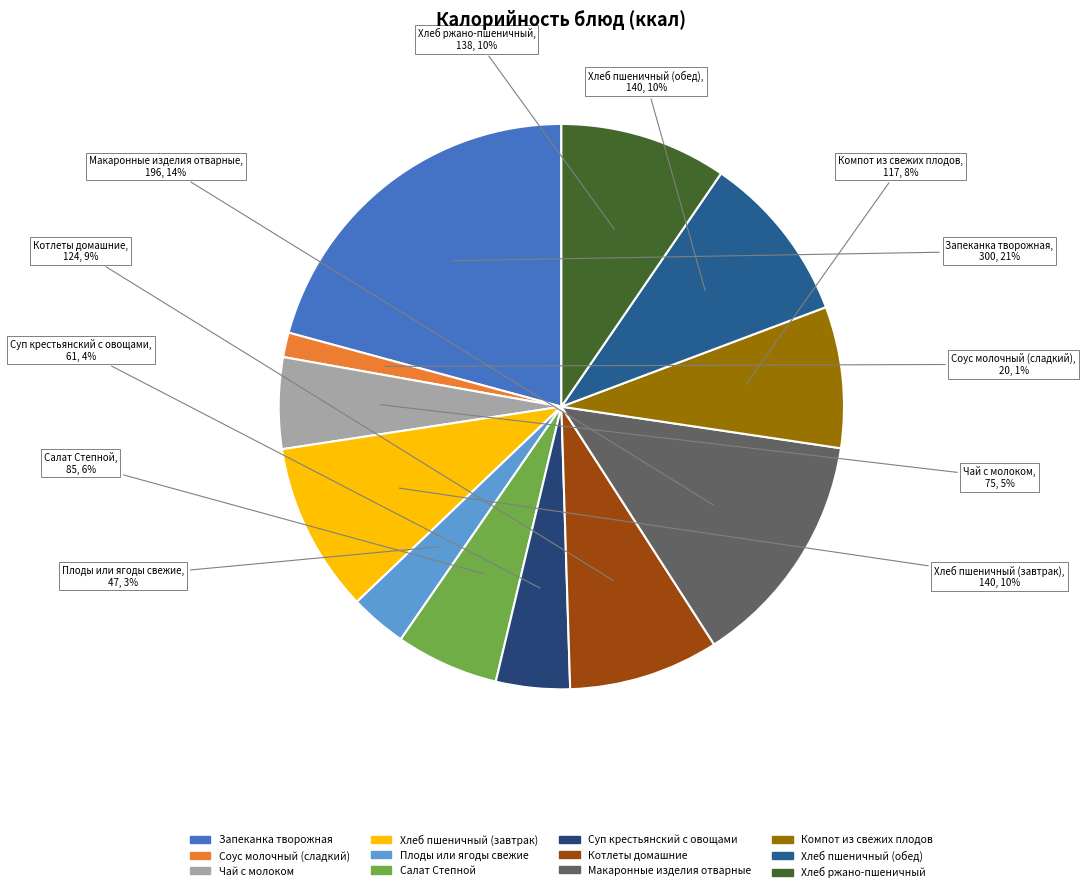

Do Чай с молоком and Хлеб ржано-пшеничный together represent more than half of the pie?

No